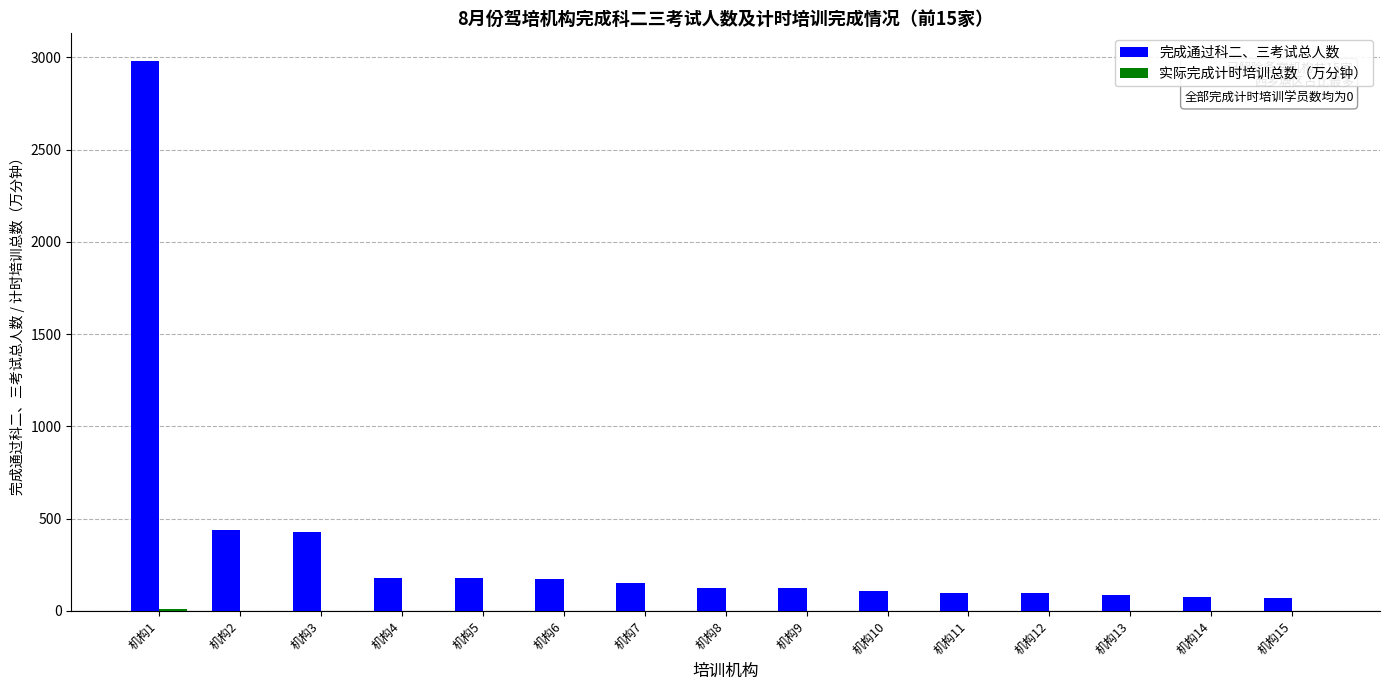

The value of 完成通过科二、三考试总人数 at 机构11 is 99.0. True or false?

True